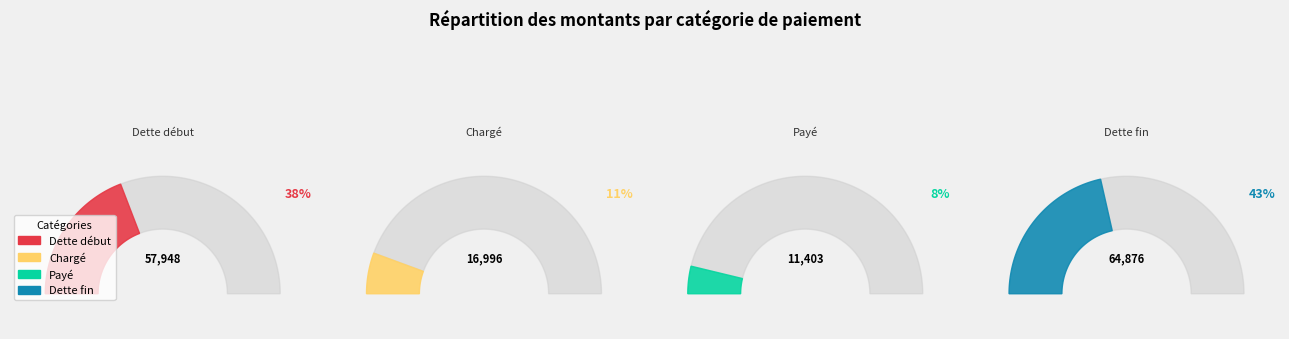

Is there a majority slice in this chart?

No